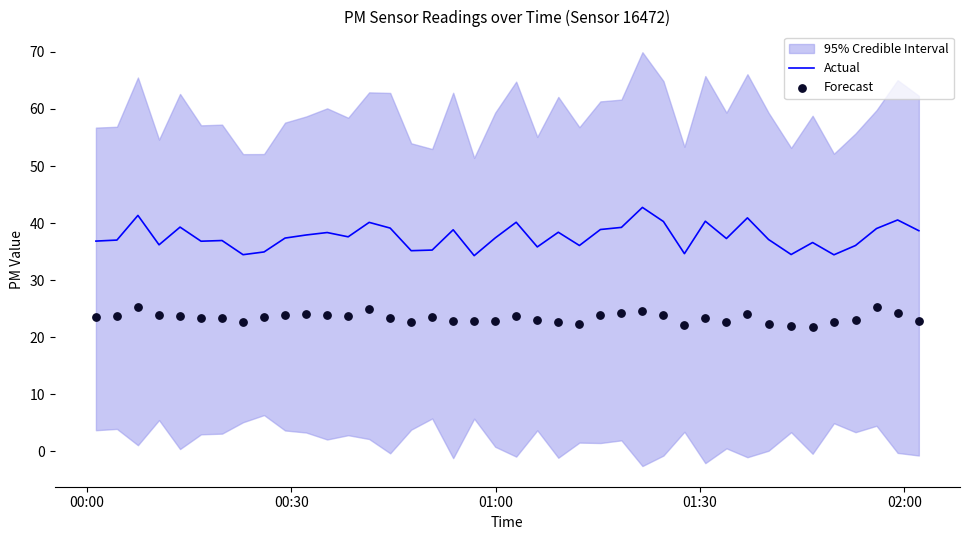

Is the value of Actual at 00:00 greater than the value of Forecast at 6?

Yes